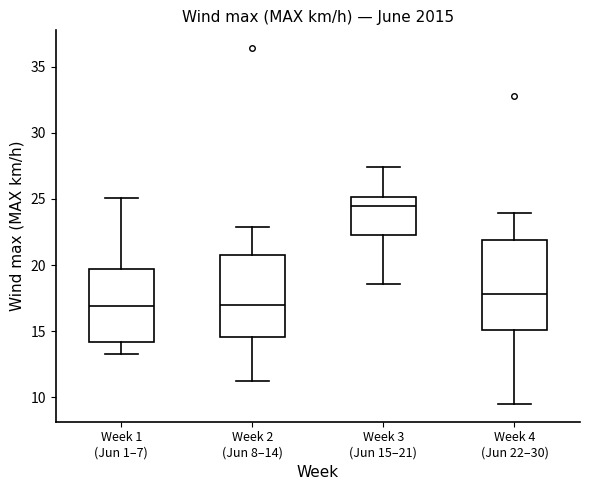

Comparing the boxes themselves (not the whiskers), which one is the tallest?

Week 4 (Jun 22–30)